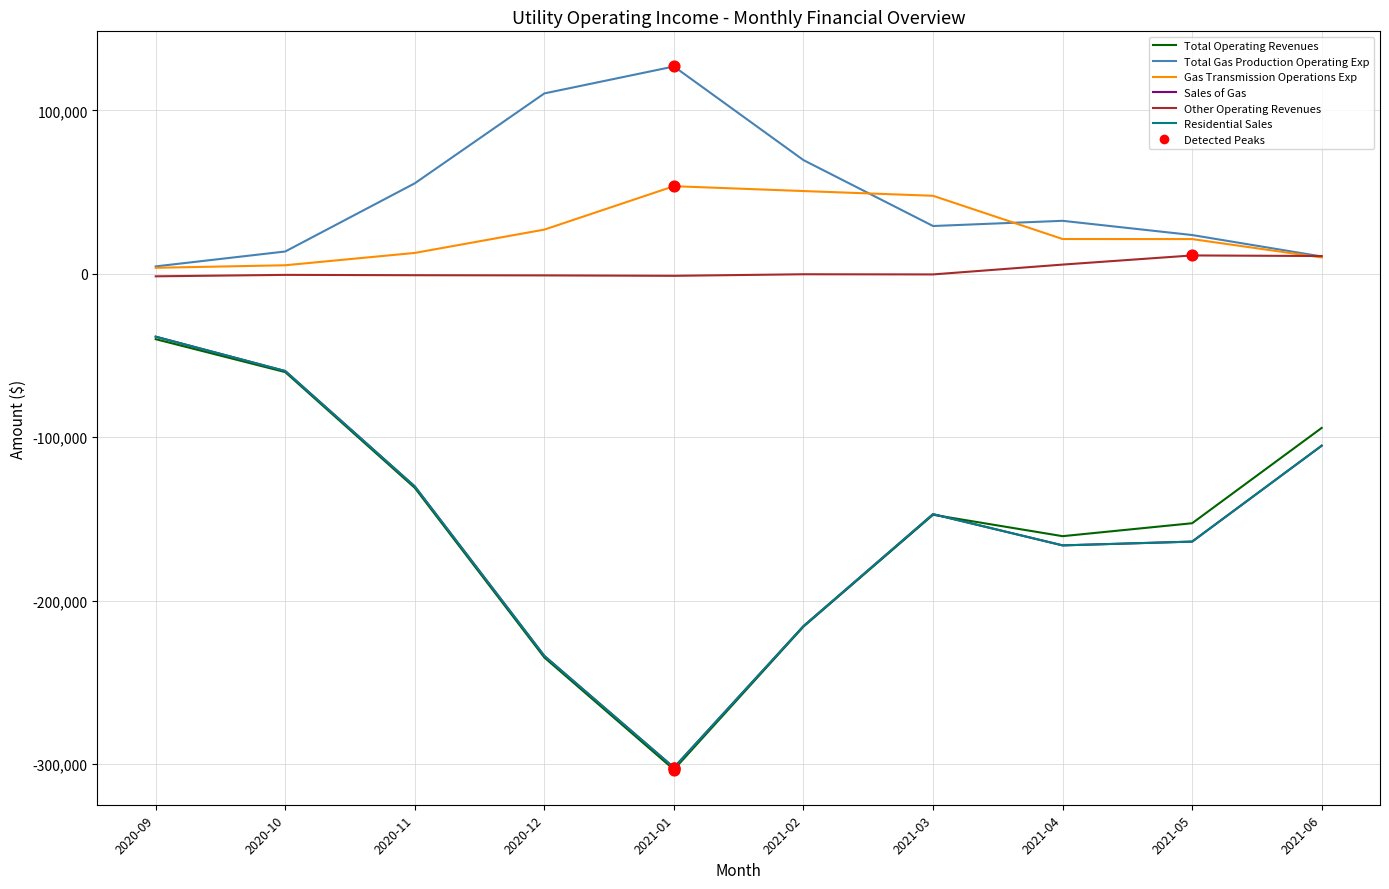

Does the chart have visible grid lines?

Yes